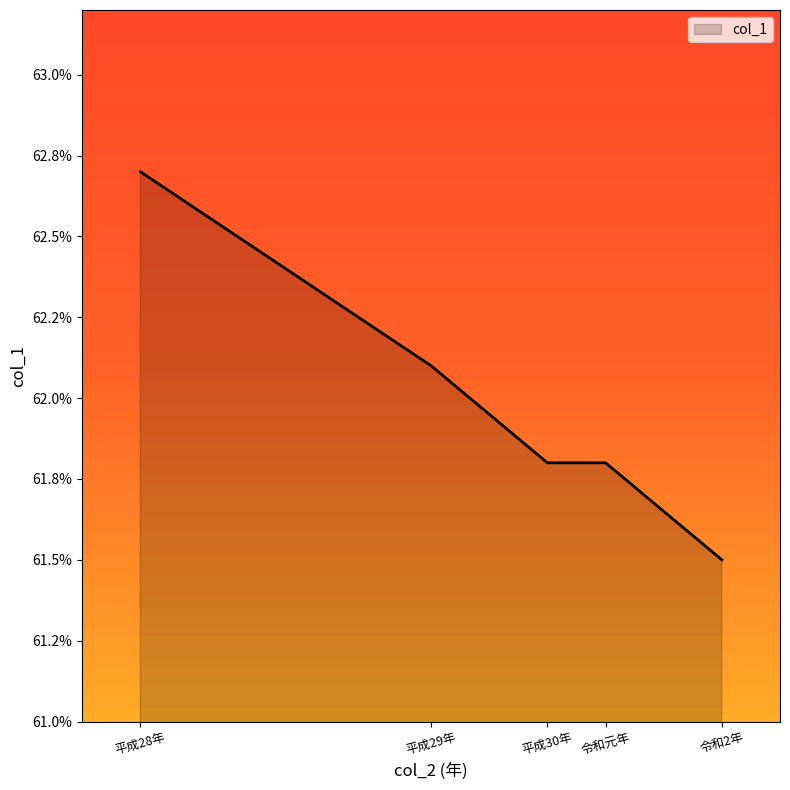

List the labels in order of value, largest first.

平成28年, 平成29年, 平成30年, 令和元年, 令和2年